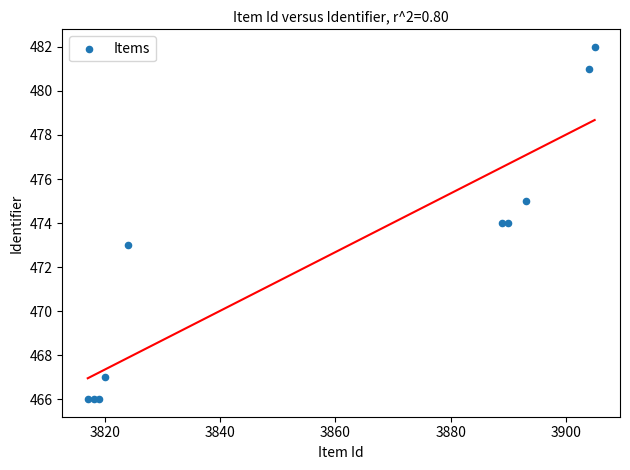

What is the range of X values (max minus min)?

88